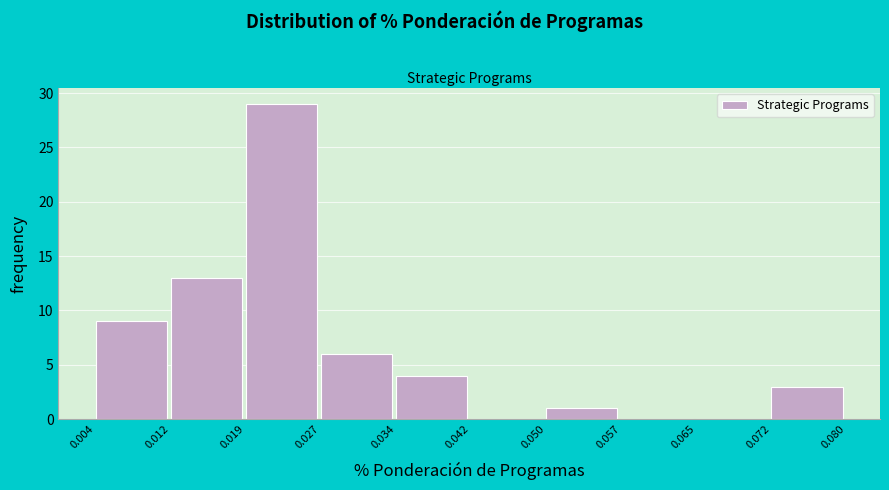

How tall is the bar that spans 0.027 to 0.034 on the x-axis? The values are not printed on the chart, so give them approximately, as read against the axis.

6